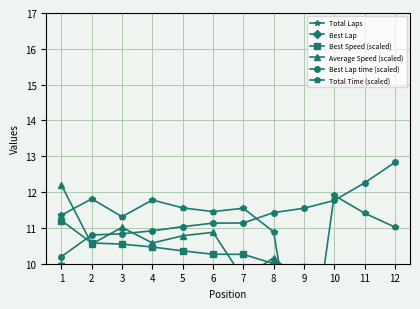

True or false: Best Lap and Best Speed (scaled) intersect in this chart.

False